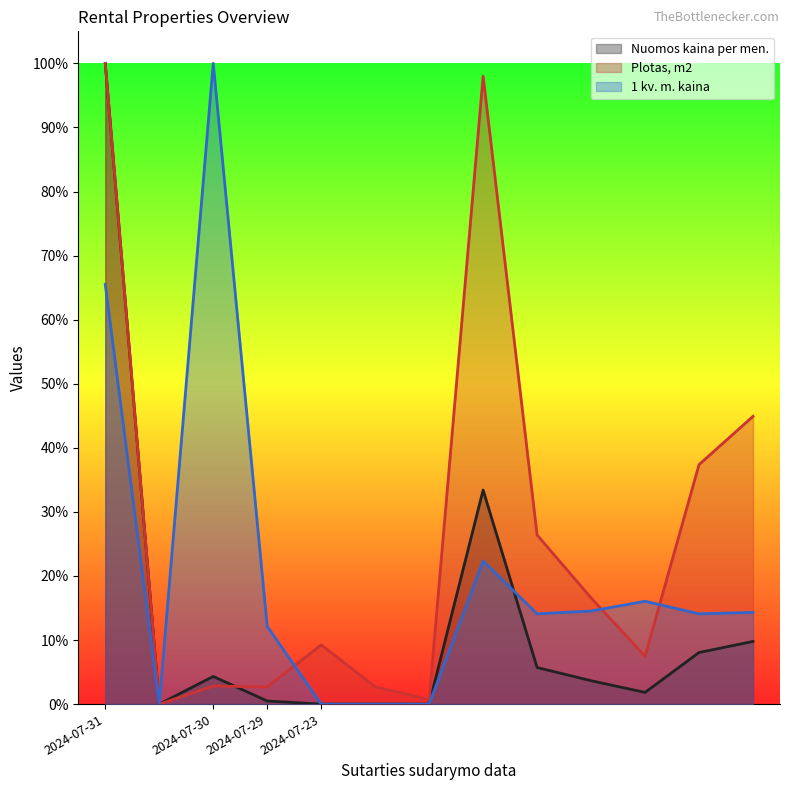

What is the total value across all series at 2024-07-23?

0.1